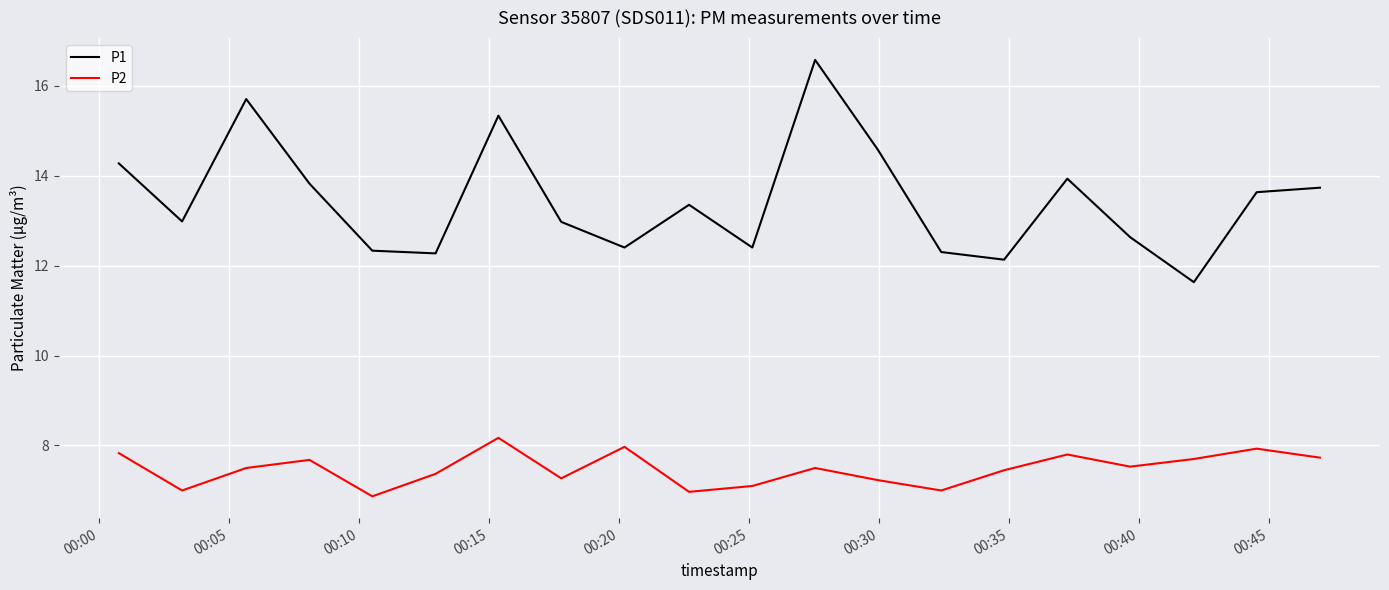

What is the minimum value shown in the chart?

6.9